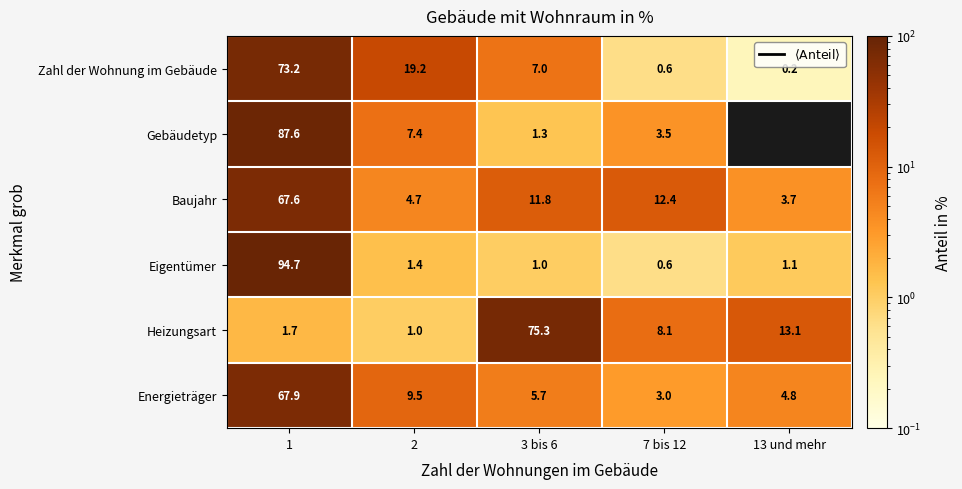

What is the lowest value of the Energieträger series?

3.0